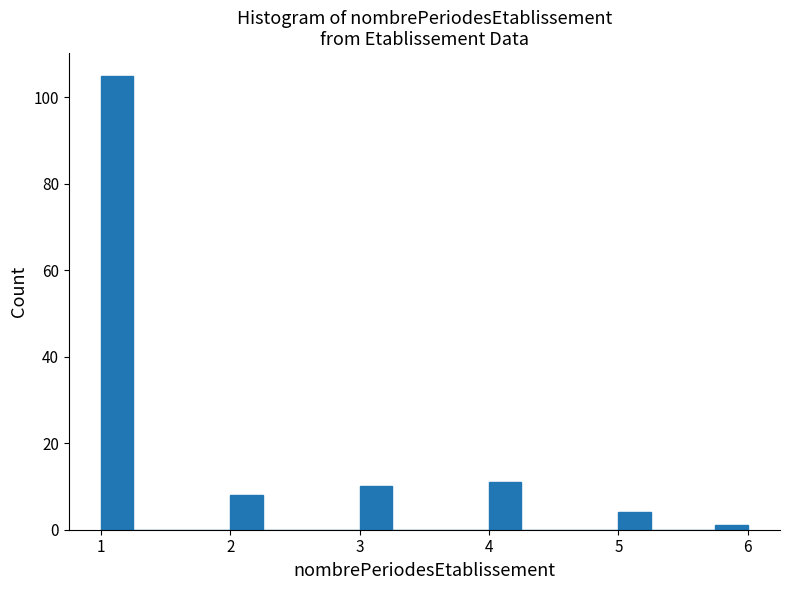

Around what value on the x-axis is the tallest bar? Give the approximate position of its centre, as read against the axis.

1.1